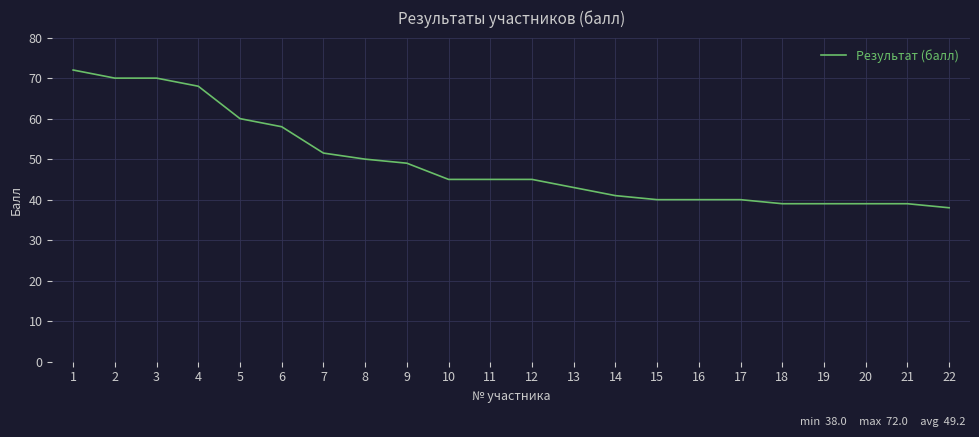

Reading left to right, what are all the values shown in this chart?

1=72.0	2=70.0	3=70.0	4=68.0	5=60.0	6=58.0	7=51.5	8=50.0	9=49.0	10=45.0	11=45.0	12=45.0	13=43.0	14=41.0	15=40.0	16=40.0	17=40.0	18=39.0	19=39.0	20=39.0	21=39.0	22=38.0